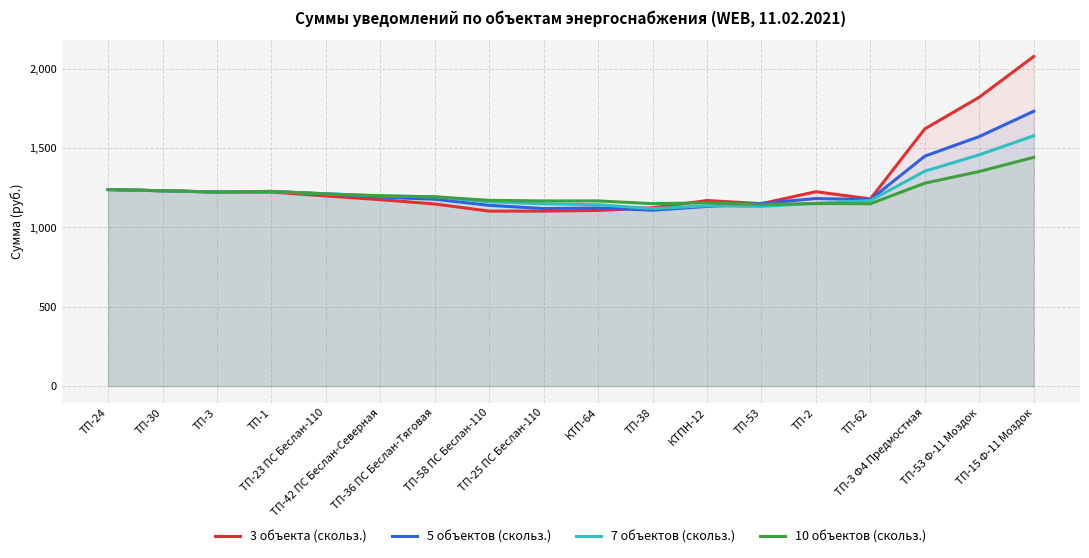

What is the label of the 12th point from the left?

КТПН-12